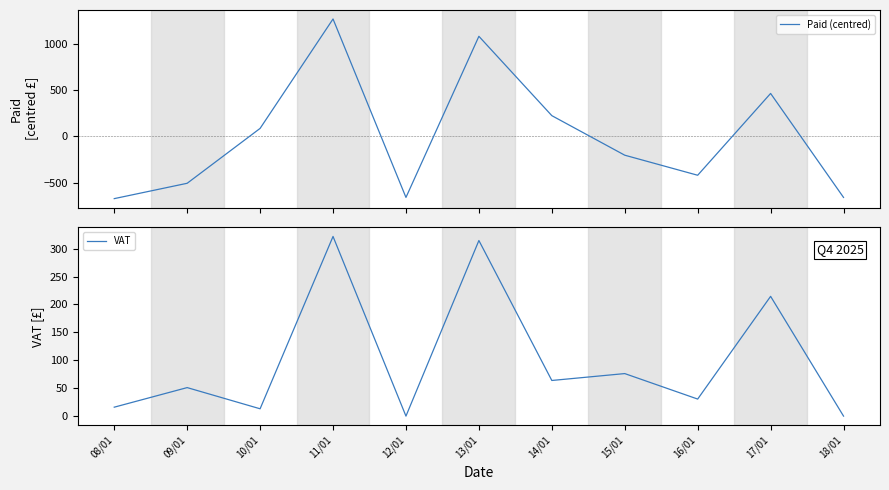

At which label is VAT closest to 160?

17/01